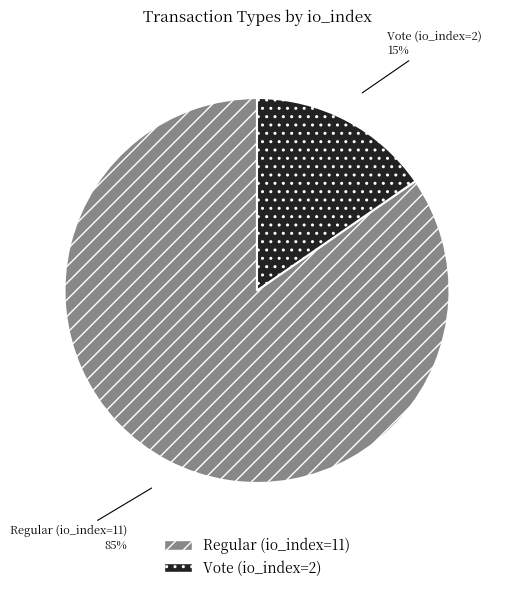

To the nearest percent, what is the average slice percentage?

50%